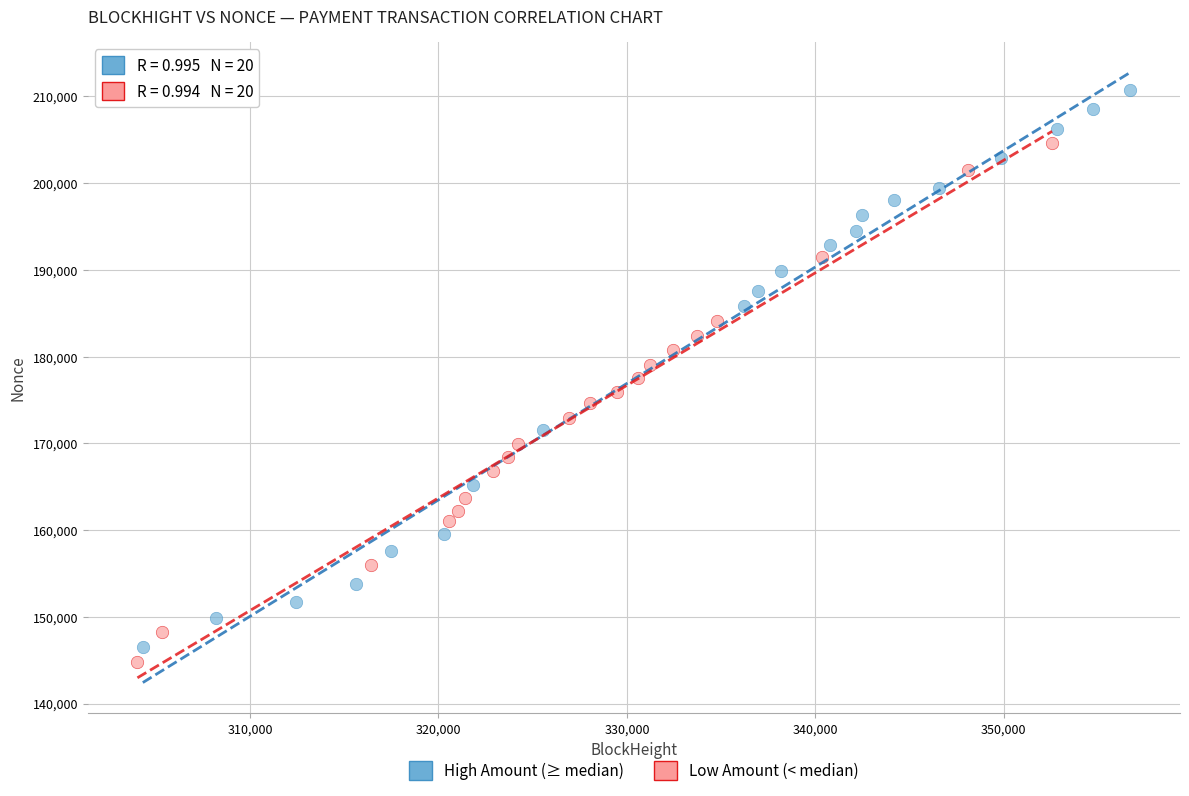

Which series reaches the maximum Y coordinate?

High Amount (≥ median)